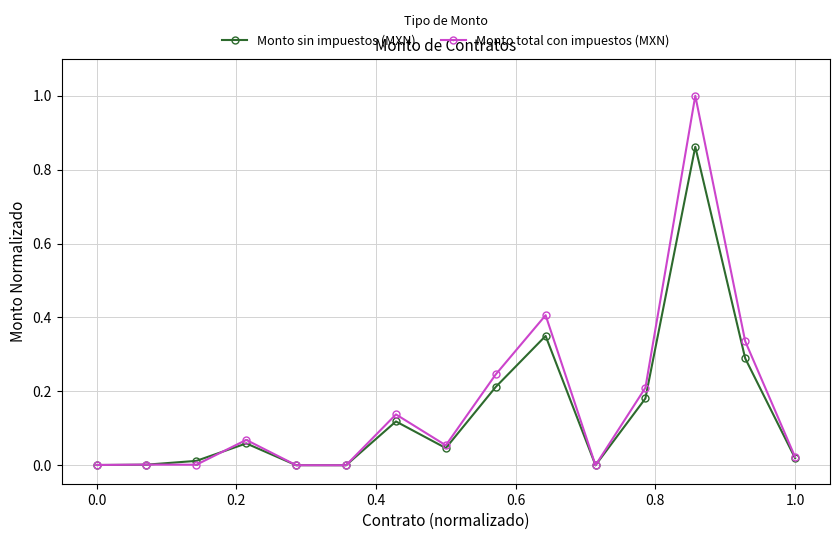

True or false: Monto sin impuestos (MXN) has more than 1 interior local peaks.

True